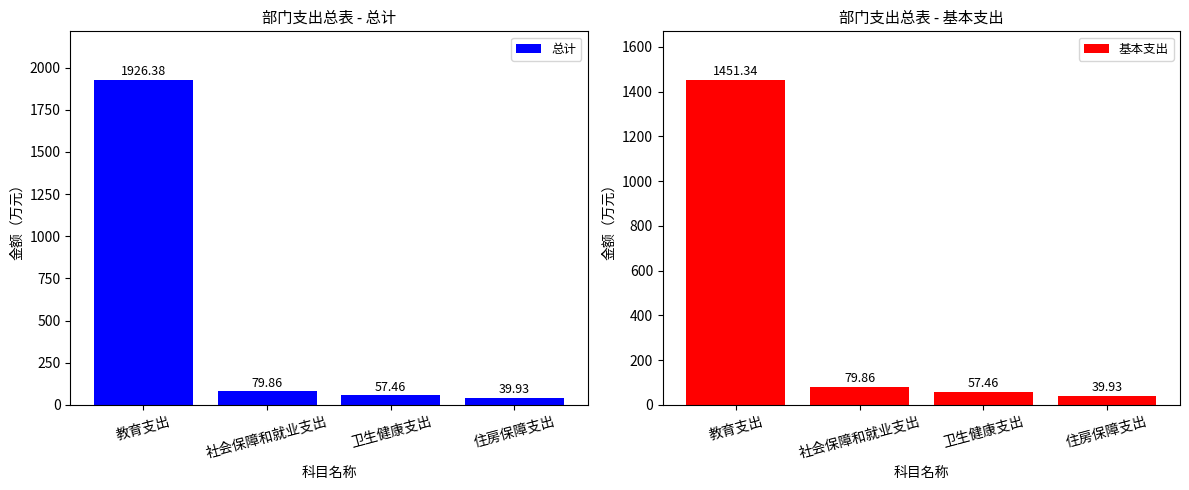

What is the sum of all 基本支出 values?

1628.6